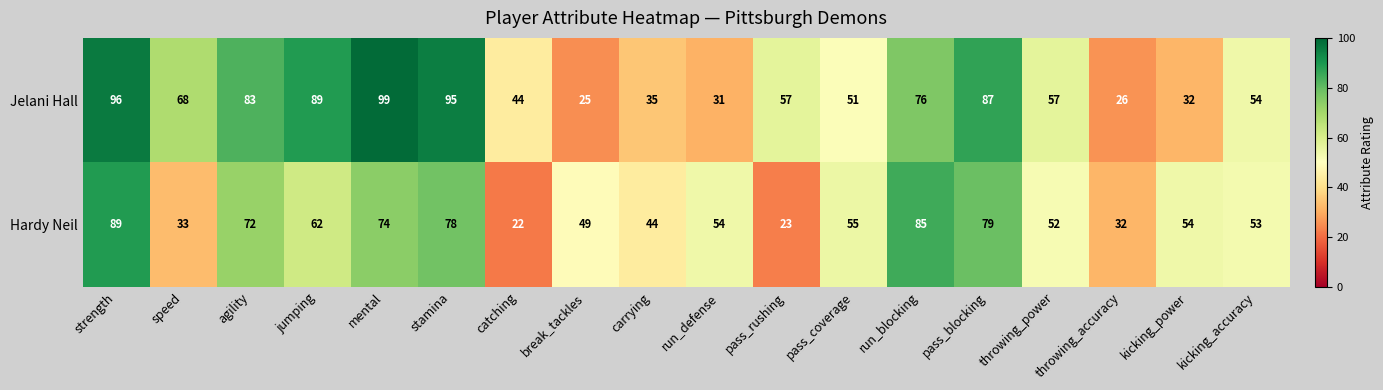

Which label corresponds to the largest value in the chart?

mental